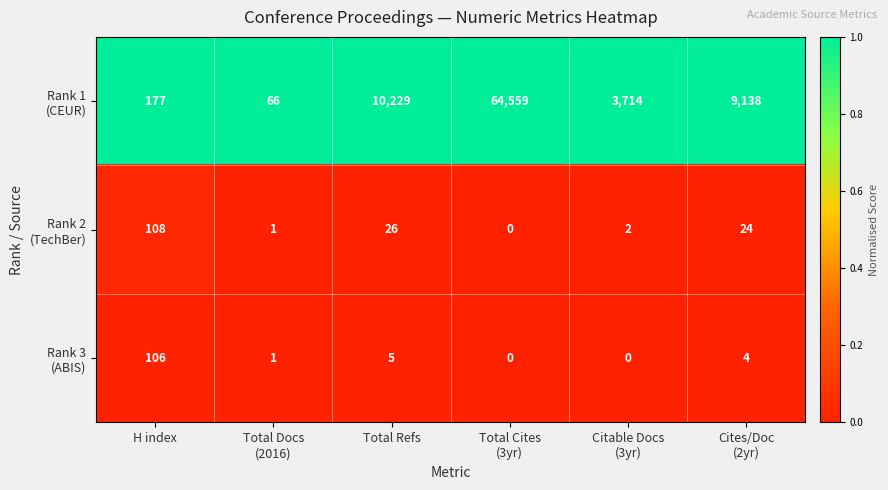

What is the maximum value shown in the chart?

64559